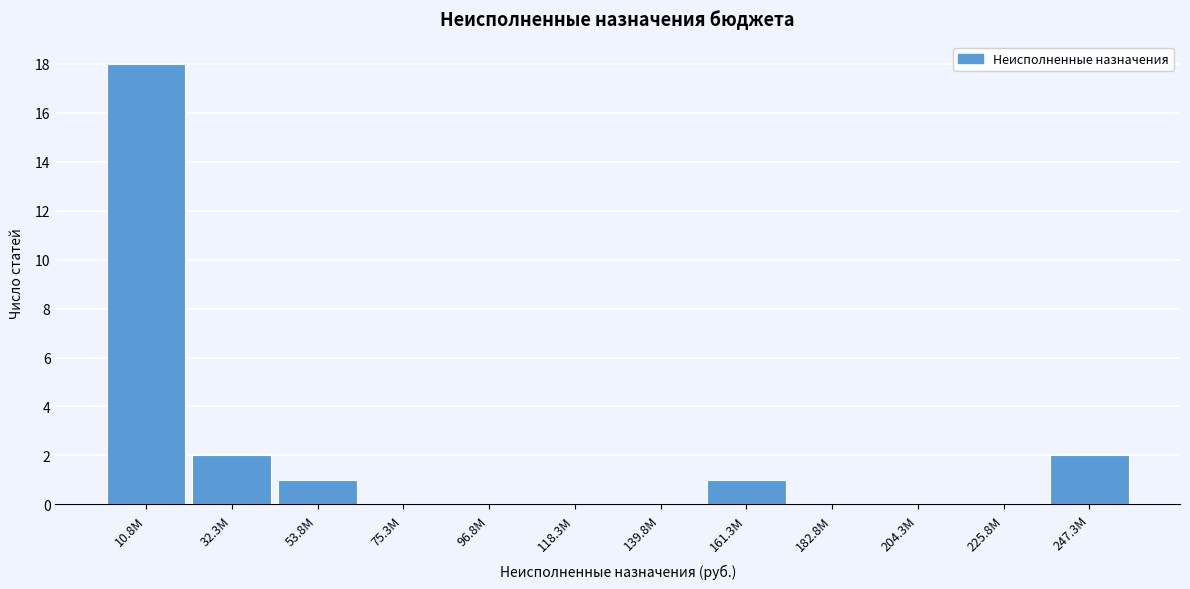

Reading left to right, list all the values displayed in this chart.

10.8M=18	32.3M=2	53.8M=1	75.3M=0	96.8M=0	118.3M=0	139.8M=0	161.3M=1	182.8M=0	204.3M=0	225.8M=0	247.3M=2